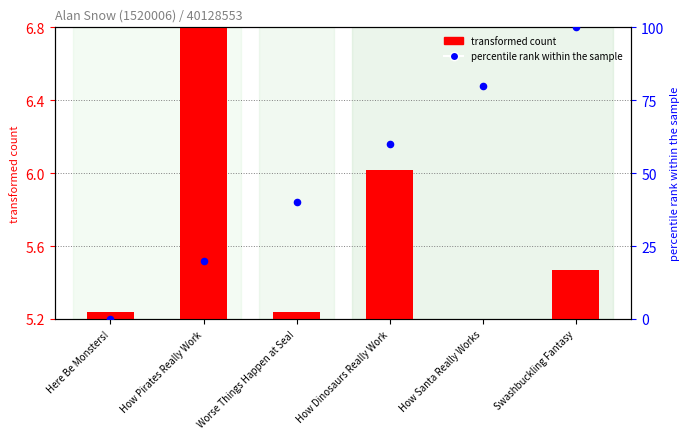

What is the change in value from Here Be Monsters! to Swashbuckling Fantasy?

+100